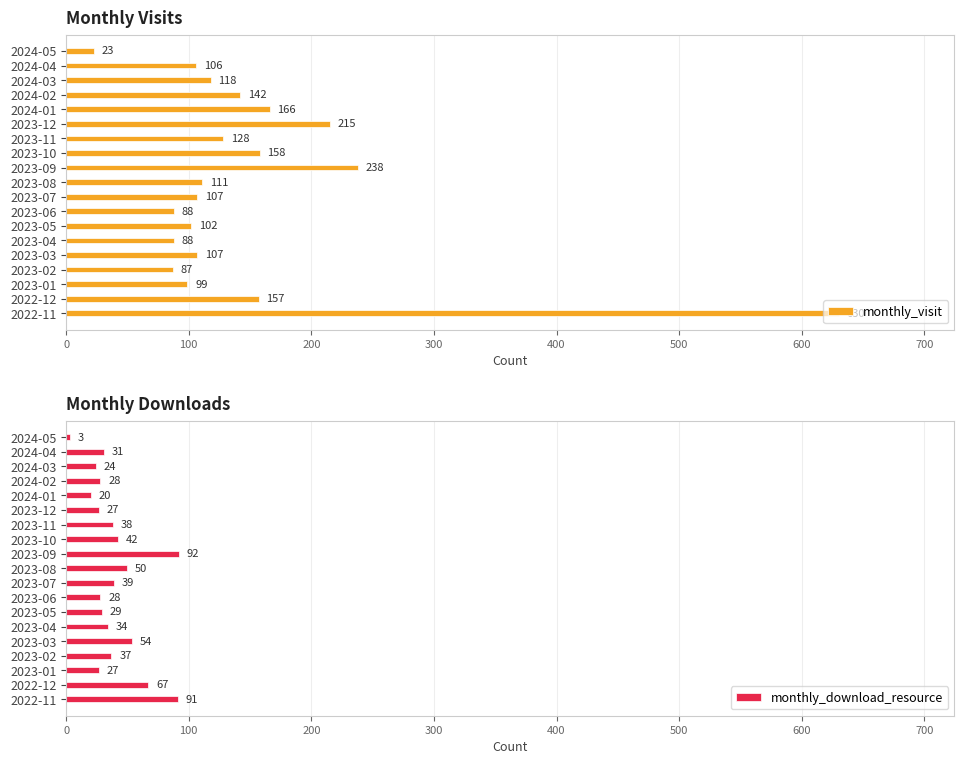

What is the highest value of the monthly_download_resource series?

92